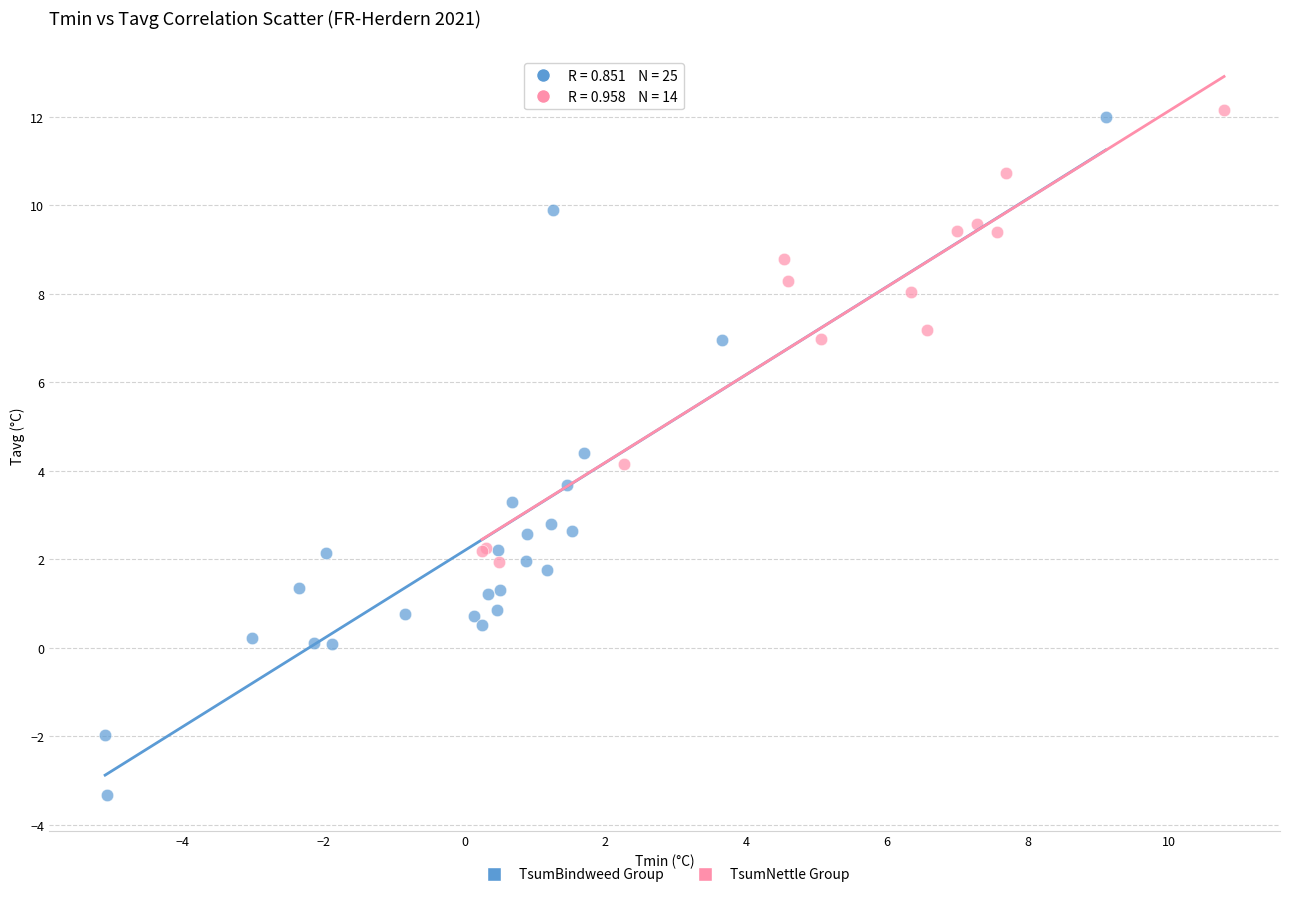

Which series reaches the minimum Y coordinate?

TsumBindweed Group